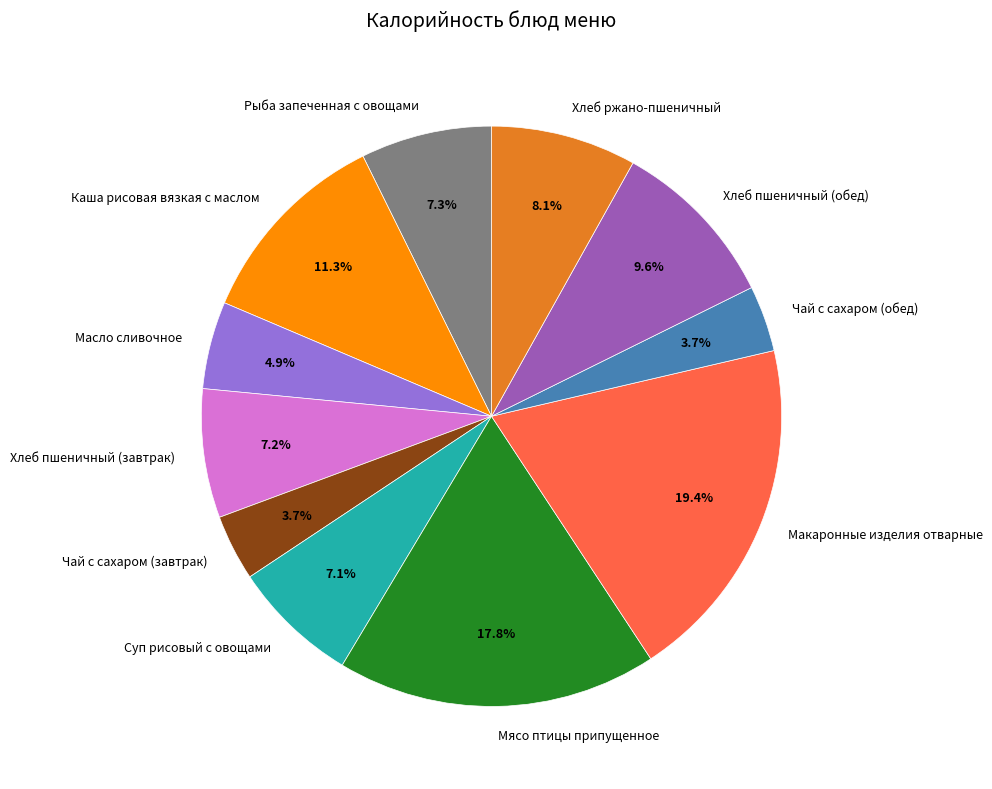

What percentage is NOT represented by Мясо птицы припущенное?

82.2%